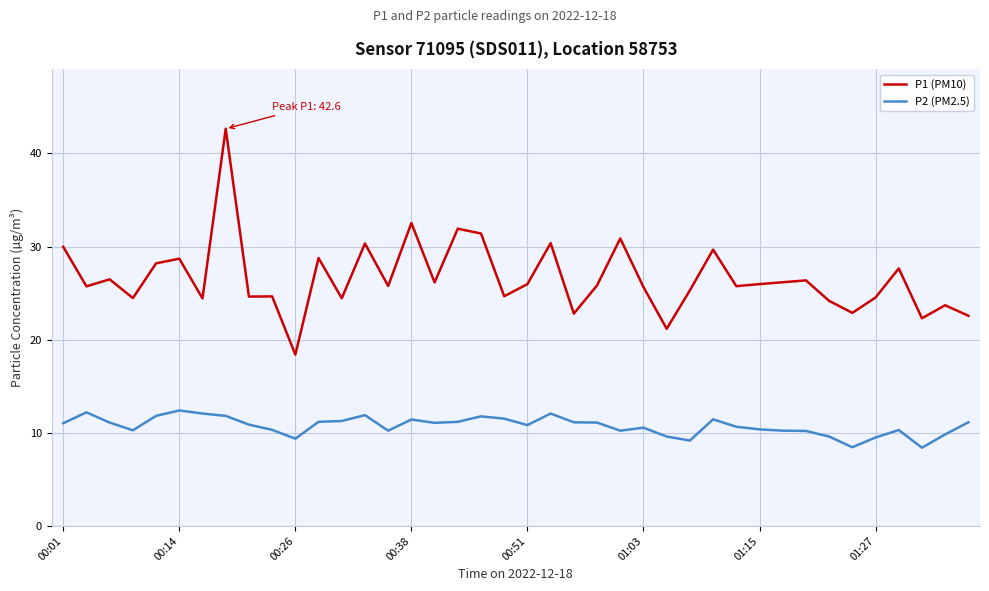

List the series in order of their peak value, highest first.

P1 (PM10), P2 (PM2.5)